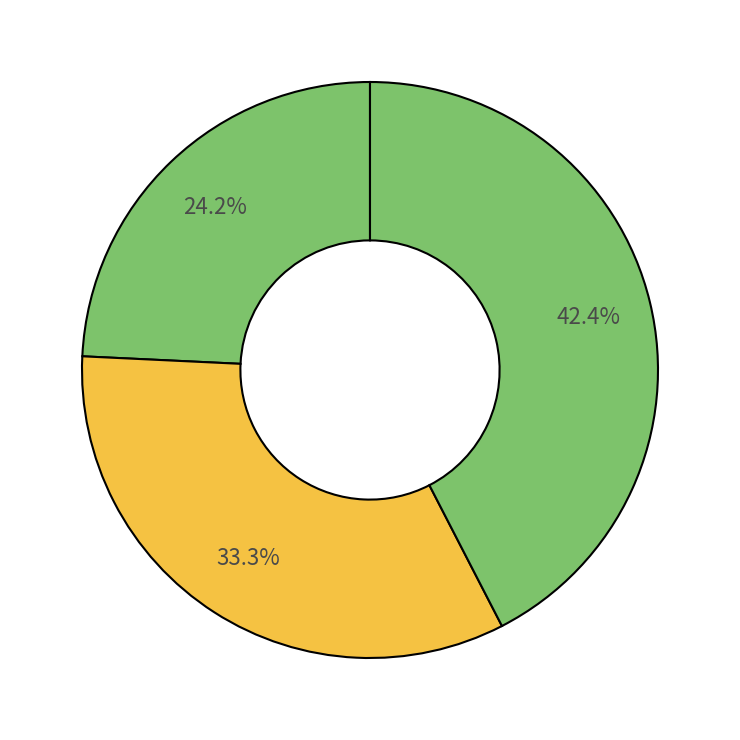

How many segments does this pie chart have?

3